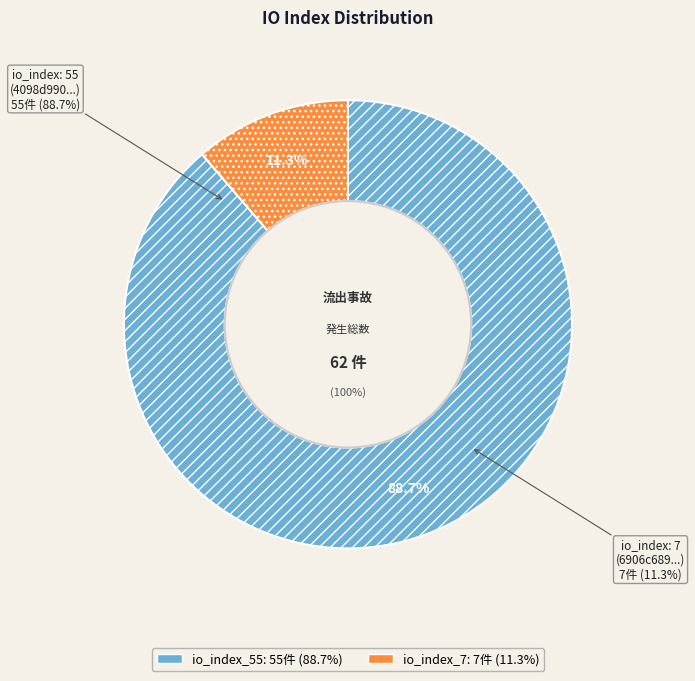

How many segments does this pie chart have?

2